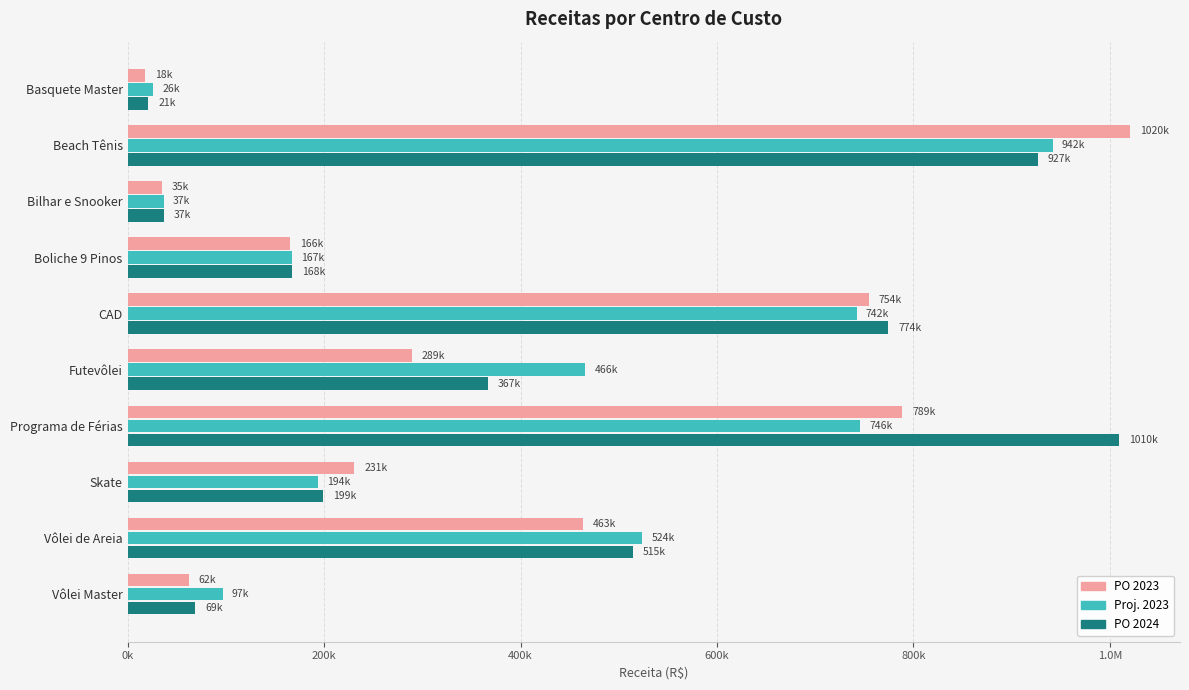

What are all the series names shown in the legend?

PO 2023, Proj. 2023, PO 2024